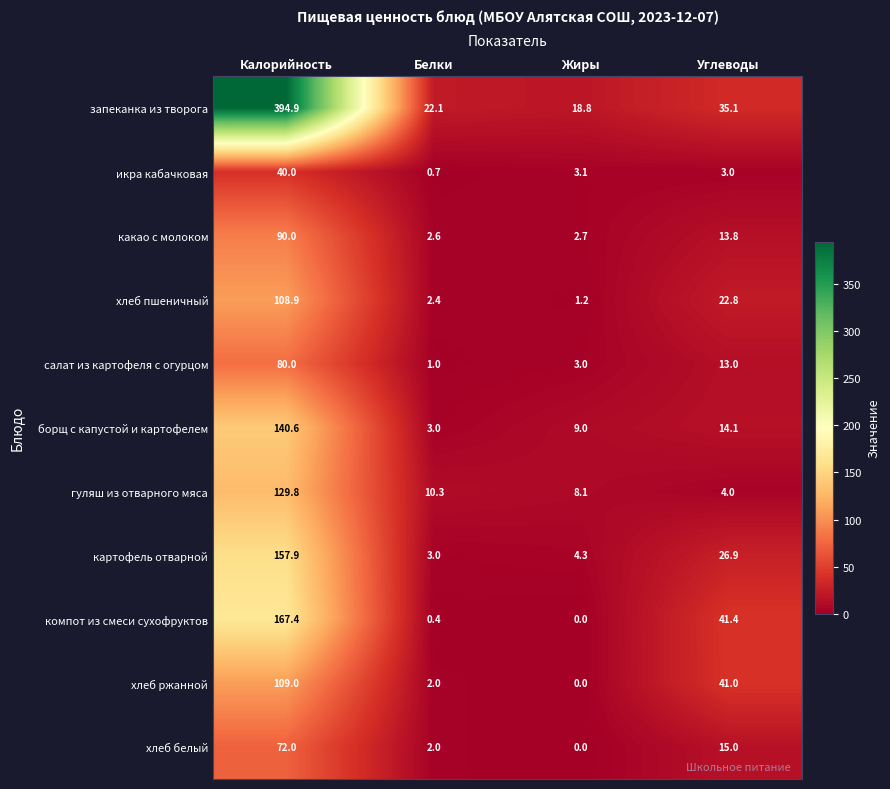

How many series are shown in this chart?

11